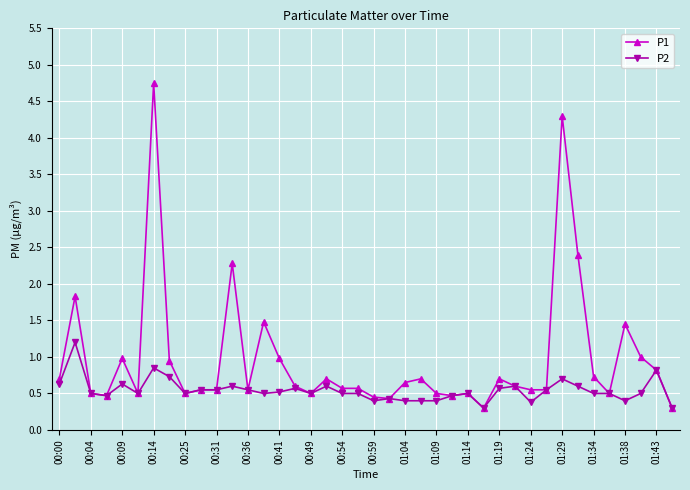

What is the maximum value for P1?

4.8